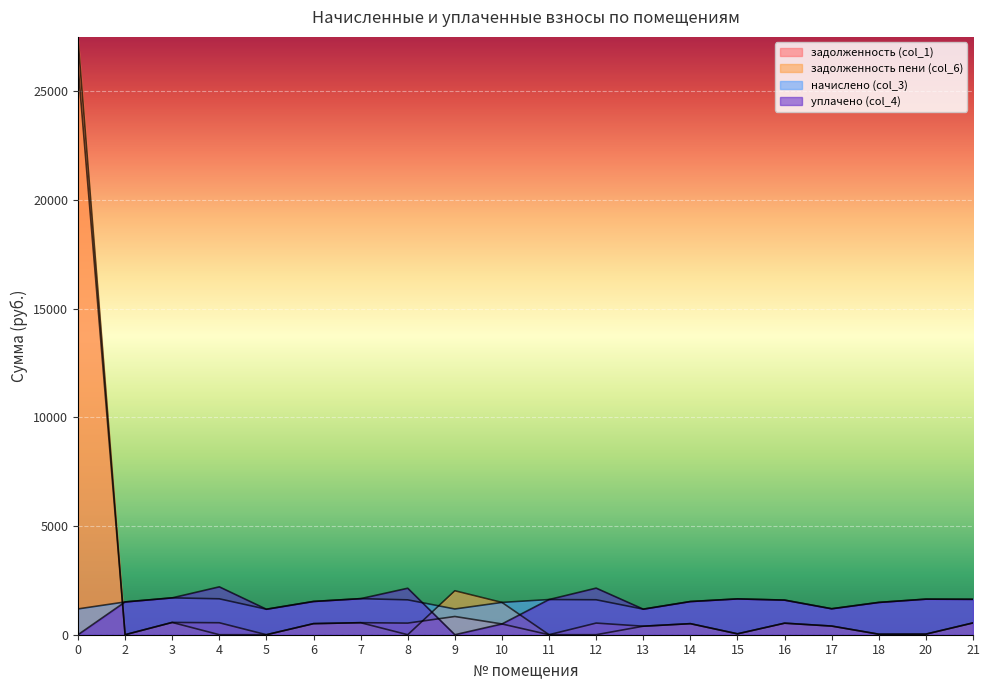

Between 20 and 5, which is larger?

20